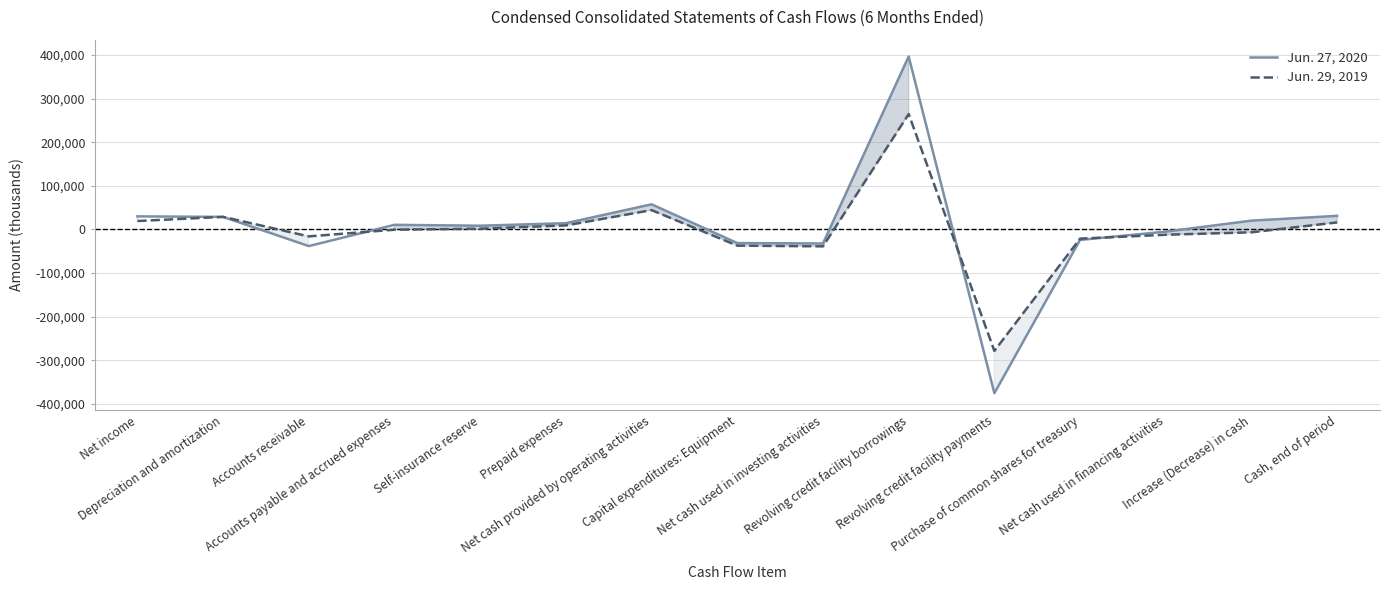

What is the difference between the maximum and second lowest values in the Jun. 27, 2020 series?

434670